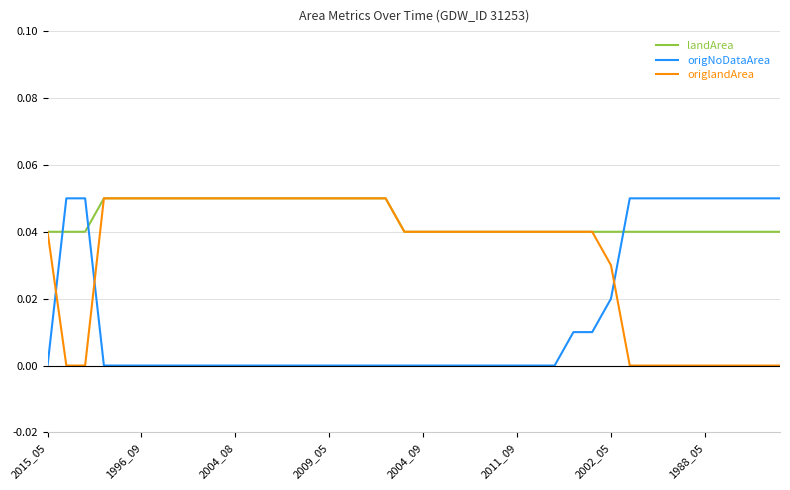

List the series in order of their overall mean, highest first.

landArea, origlandArea, origNoDataArea